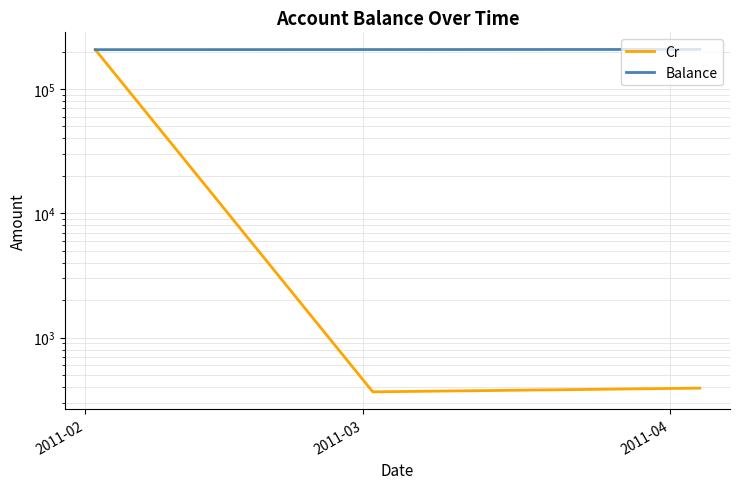

What is the difference between the second highest and minimum values in the Balance series?

366.8